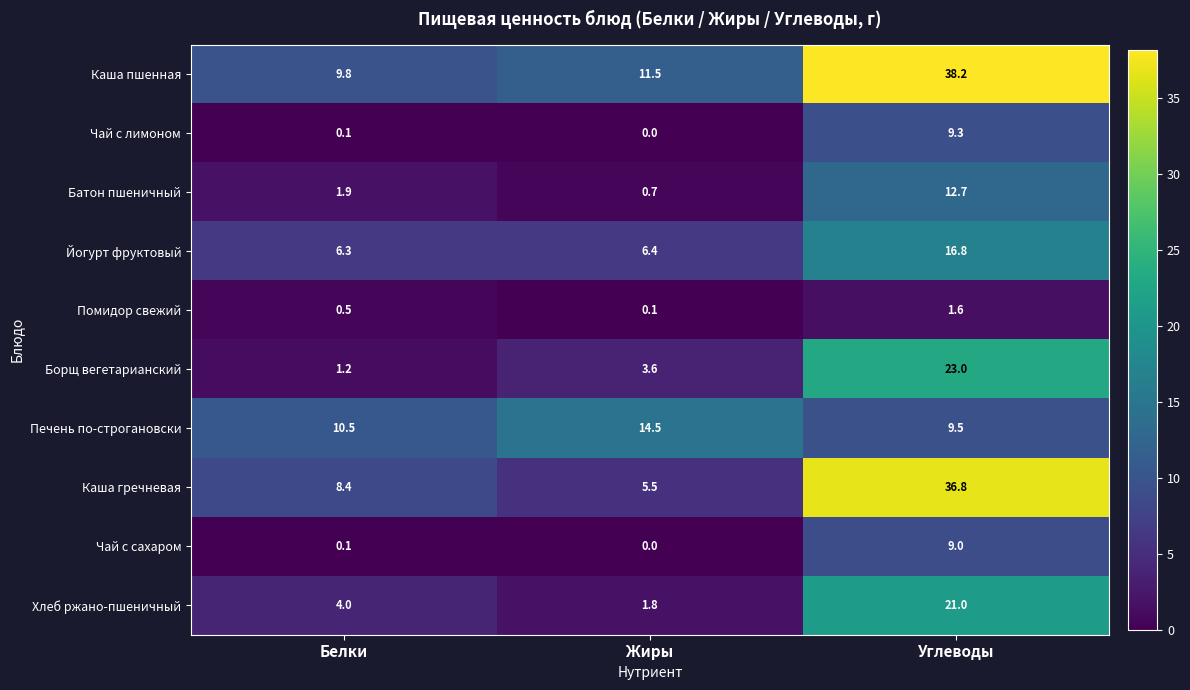

What is the average value of the Каша гречневая series?

16.9